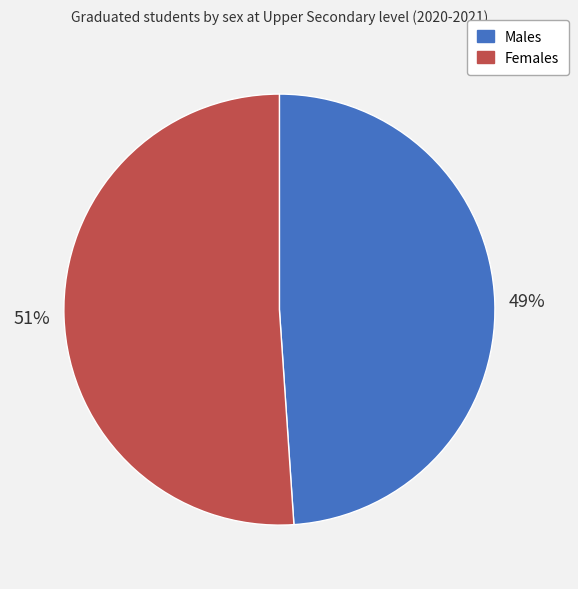

Does Females account for over 50% of the chart?

Yes